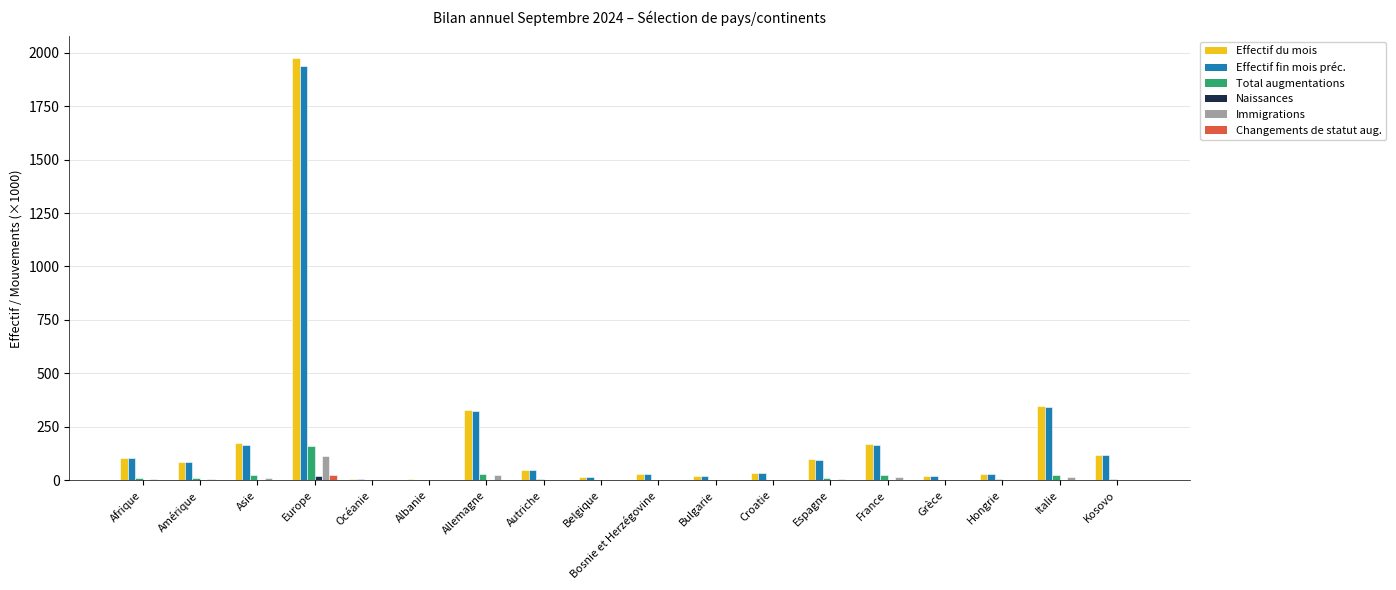

How many groups of bars are there?

18